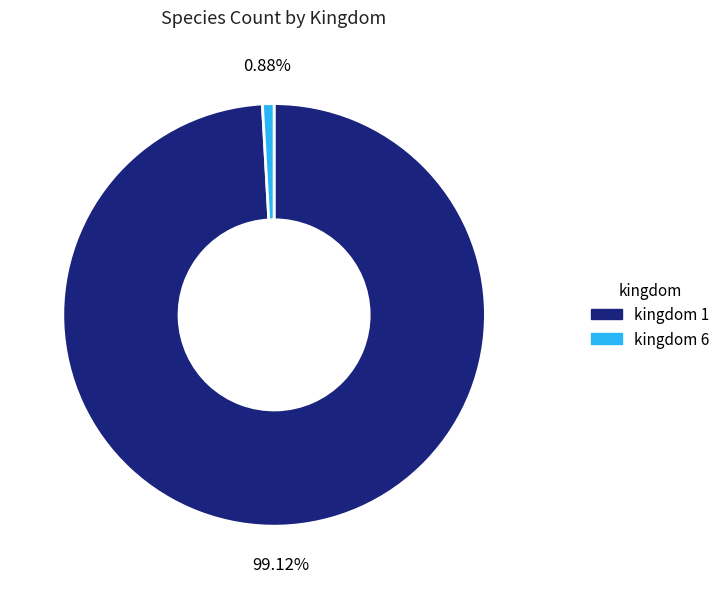

Is there any slice that represents more than half of the pie?

Yes